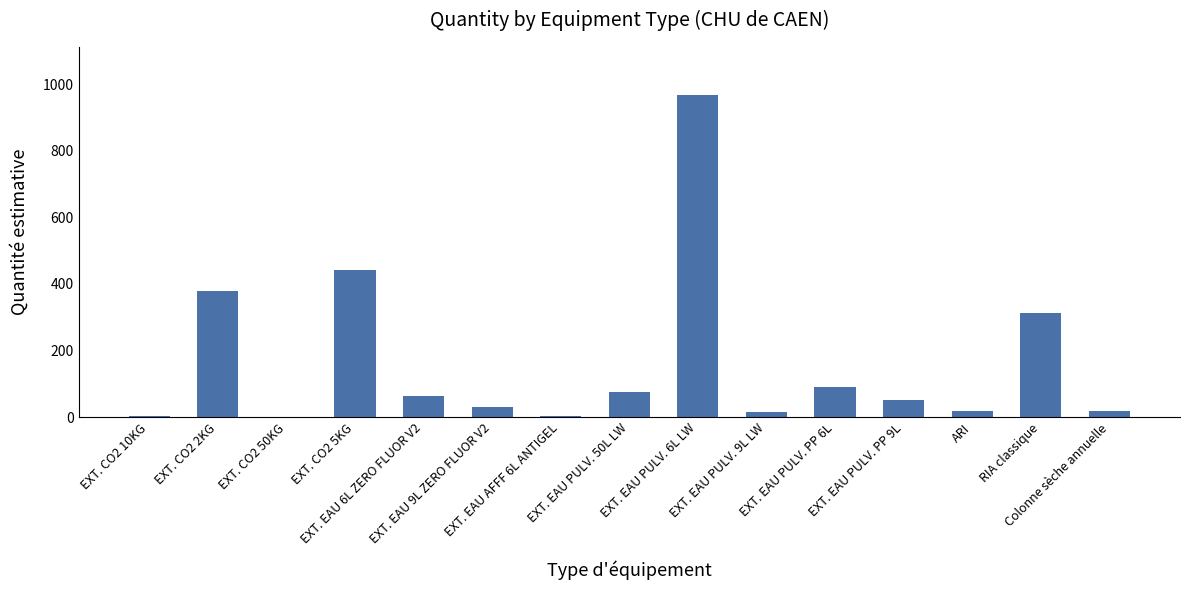

What is the sum of all values?

2466